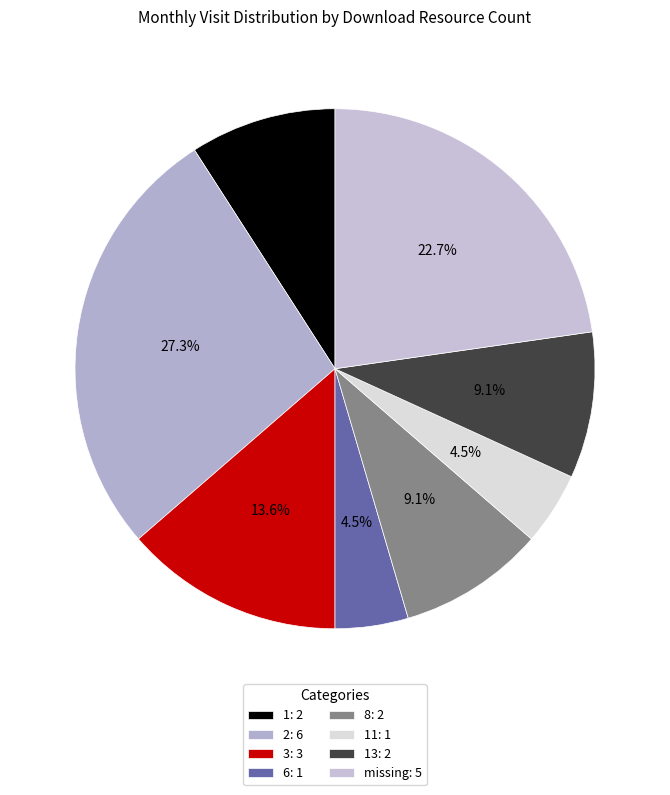

Count the number of slices in the pie.

8